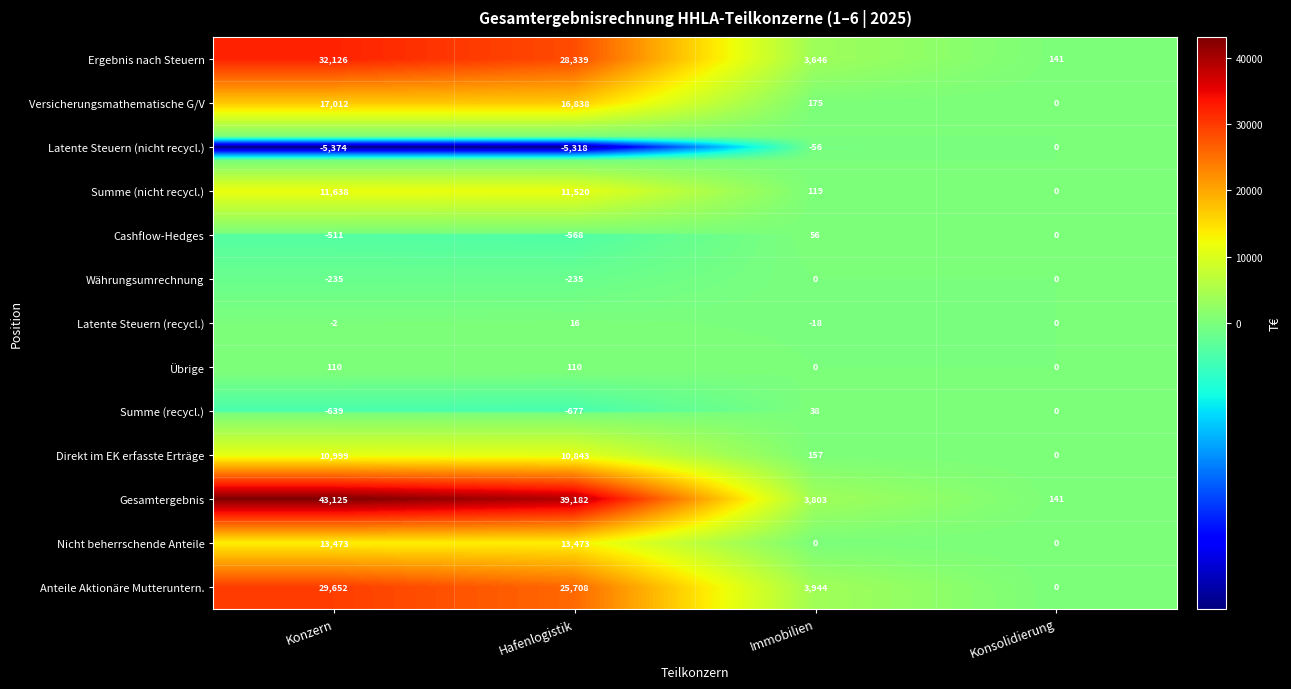

How many data points does each series have?

4